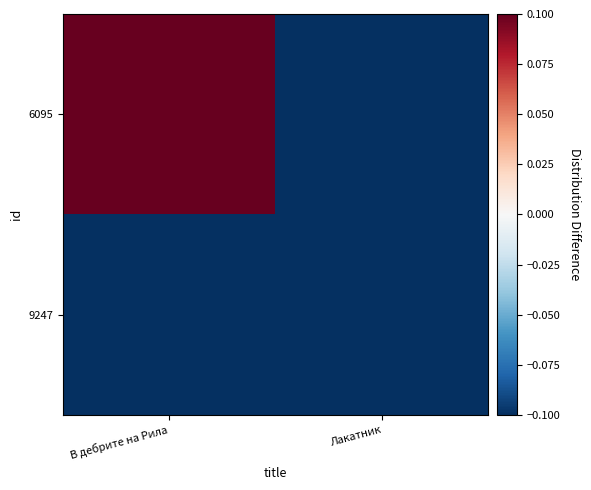

What is the difference between the highest and lowest values at Лакатник?

0.3